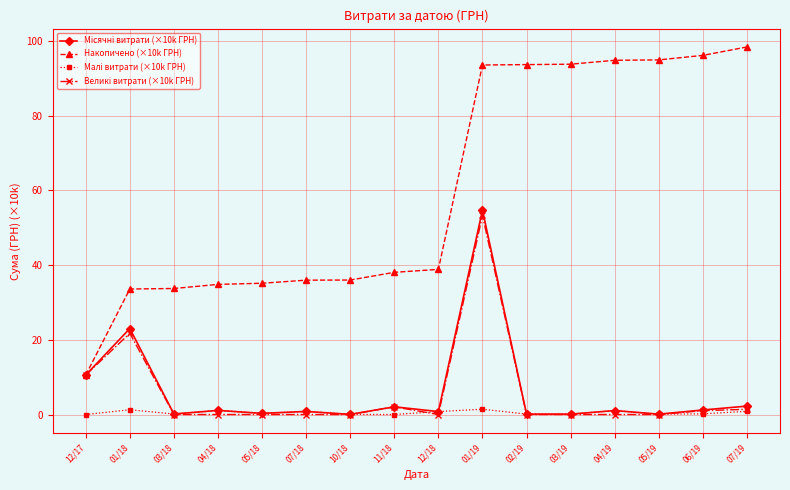

At how many categories does at least one series exceed 78?

7